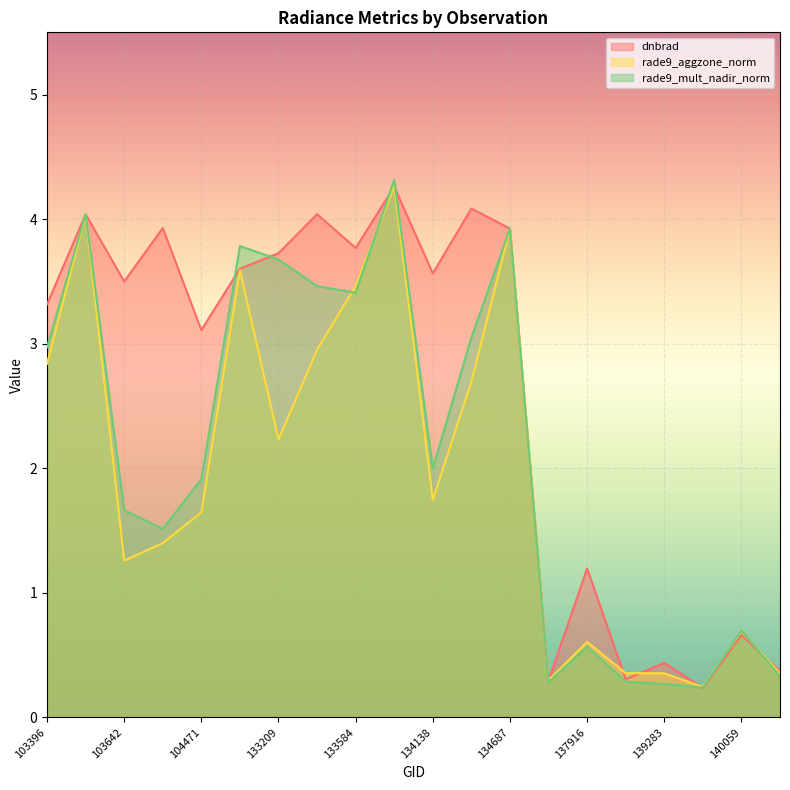

True or false: dnbrad has more than 0 interior local peaks.

True